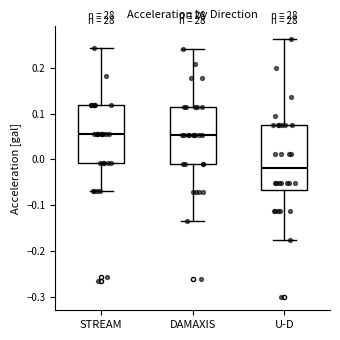

Reading left to right, transcribe this box plot: for each box, give where its median line is, the range the box spans, and where its two whiskers end, as read against the y-axis. The values are not printed on the chart, so give them approximately, as read against the axis.

STREAM: median 0.06, box -0.01 to 0.12, whiskers -0.07 to 0.24
DAMAXIS: median 0.05, box -0.01 to 0.12, whiskers -0.13 to 0.24
U-D: median -0.02, box -0.07 to 0.07, whiskers -0.18 to 0.26